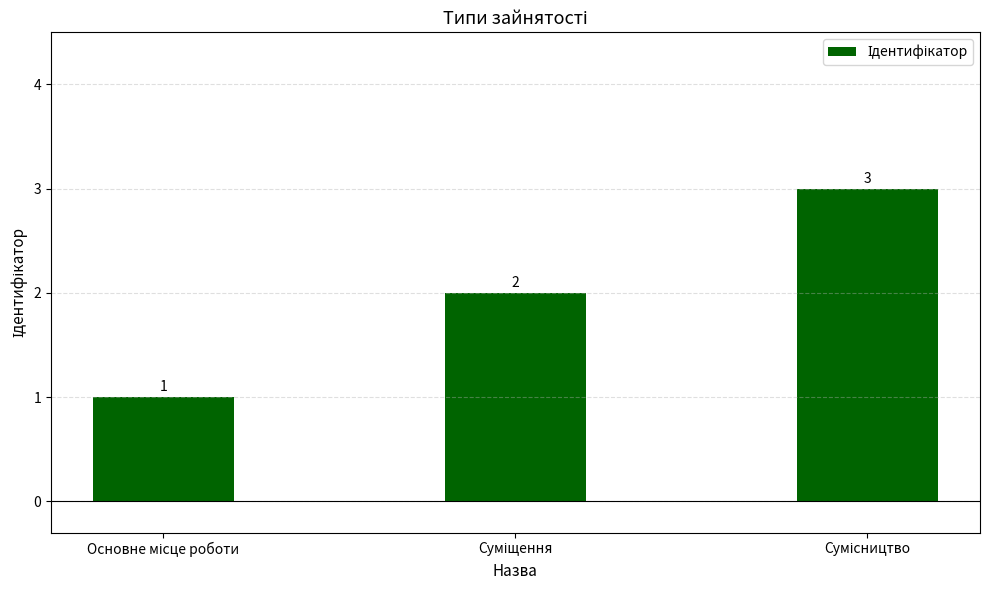

What is the sum of all values?

6